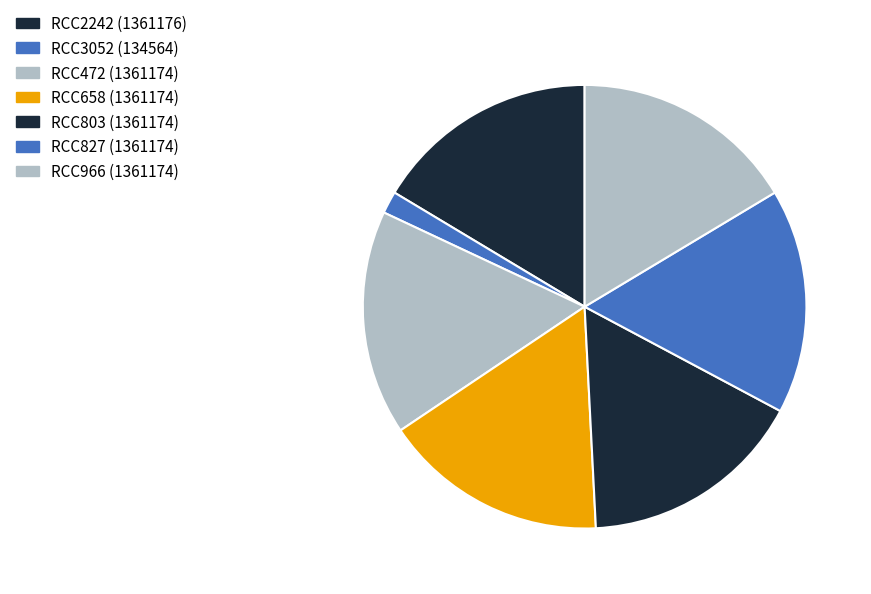

Which has a higher value, RCC3052 or RCC966?

RCC966